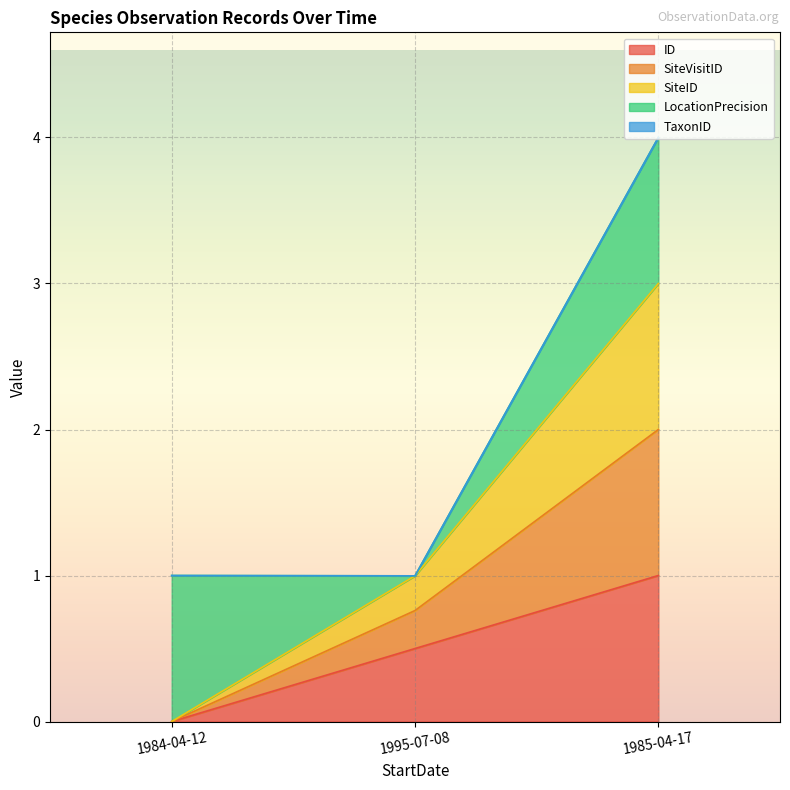

At which label does ID reach its minimum?

1984-04-12